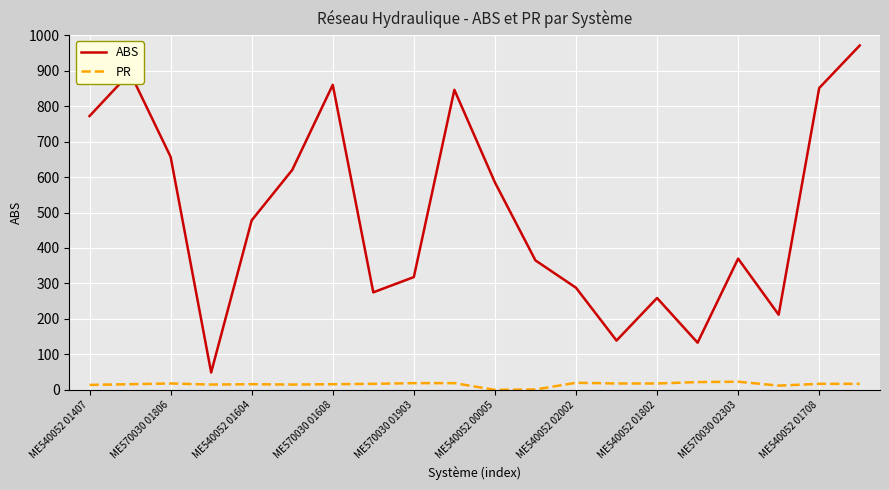

List the series in order of their overall mean, highest first.

ABS, PR